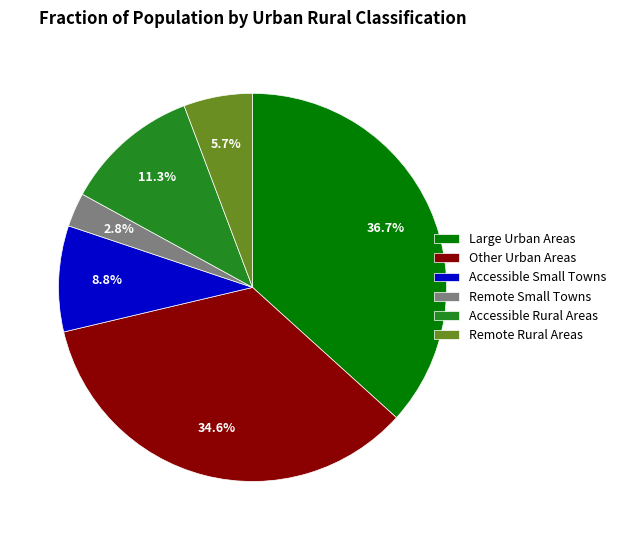

What percentage is the Accessible Small Towns slice, to the nearest percent?

9%